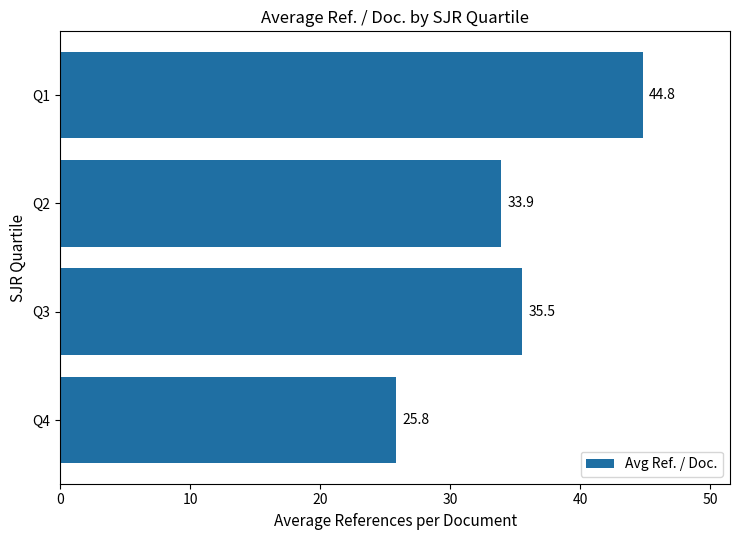

Are the bars horizontal?

Yes